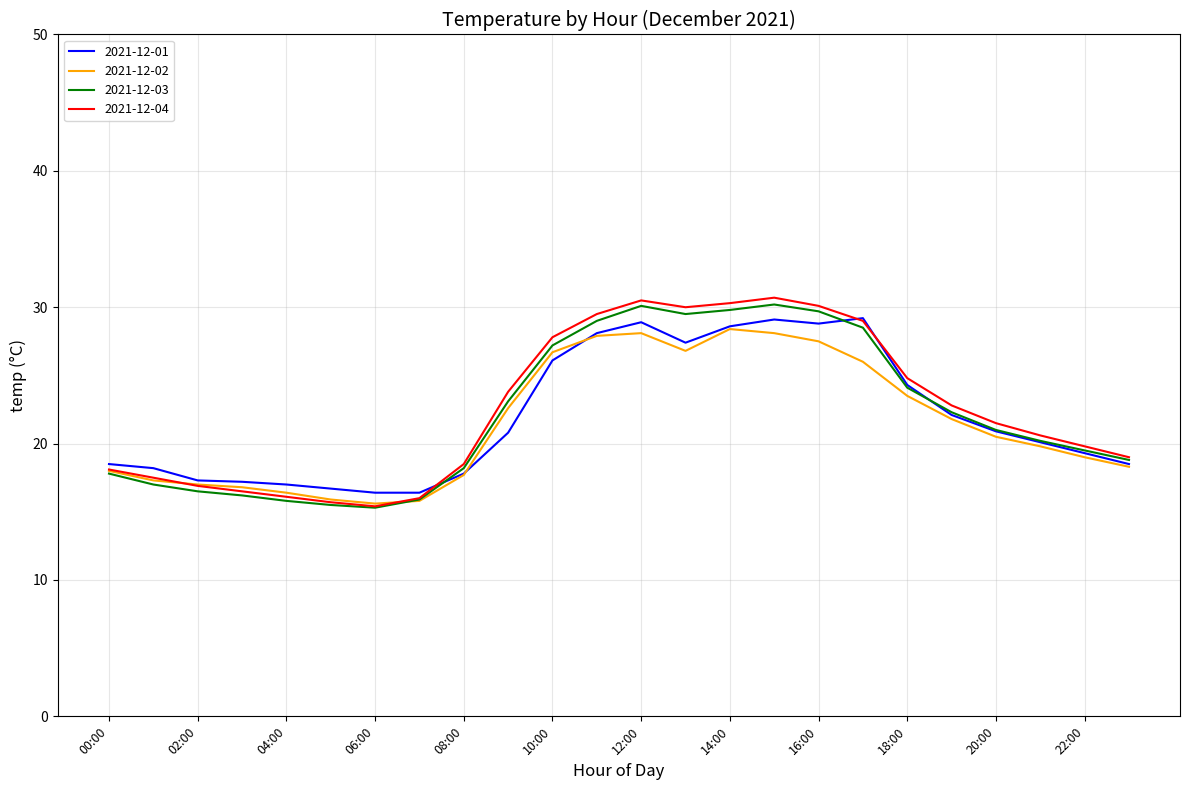

What is the maximum value for 2021-12-03?

30.2